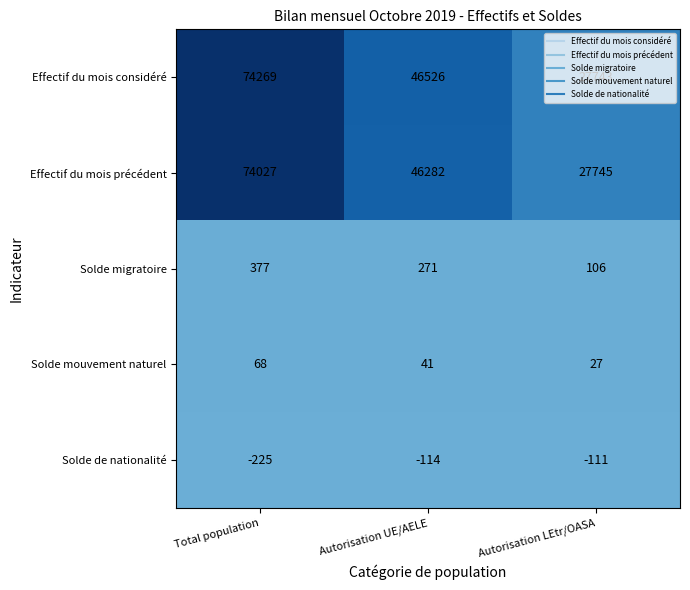

What is the difference between the Solde migratoire values at Autorisation LEtr/OASA and Total population?

271